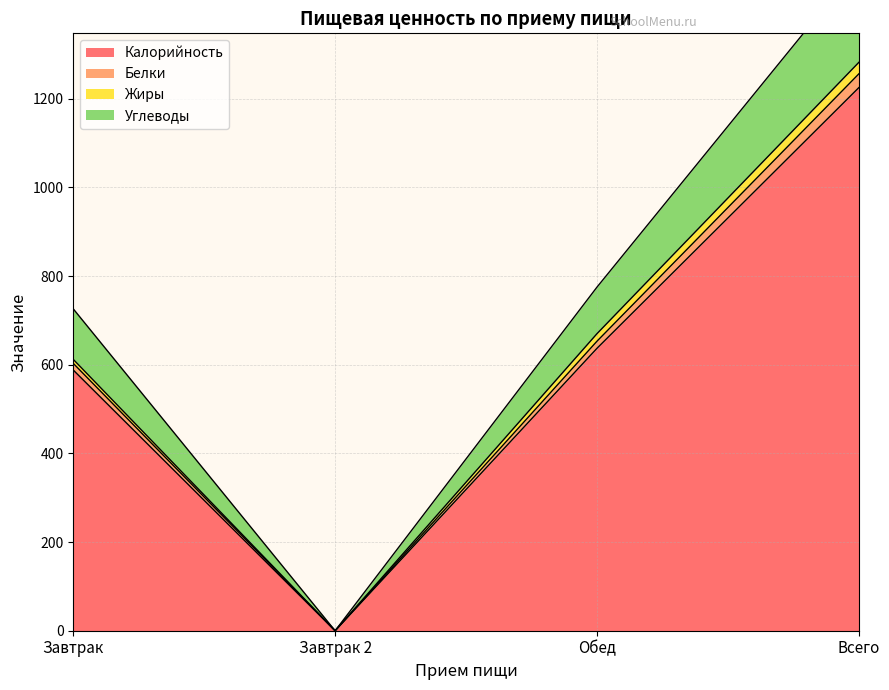

True or false: Калорийность has a value of 1225 at Всего.

True